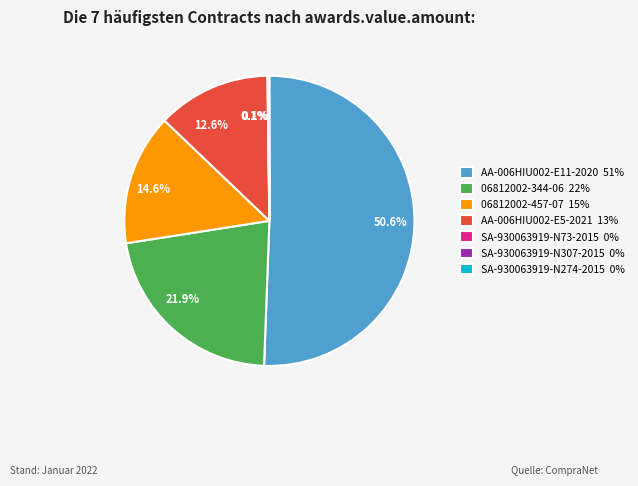

Which category accounts for the majority?

AA-006HIU002-E11-2020